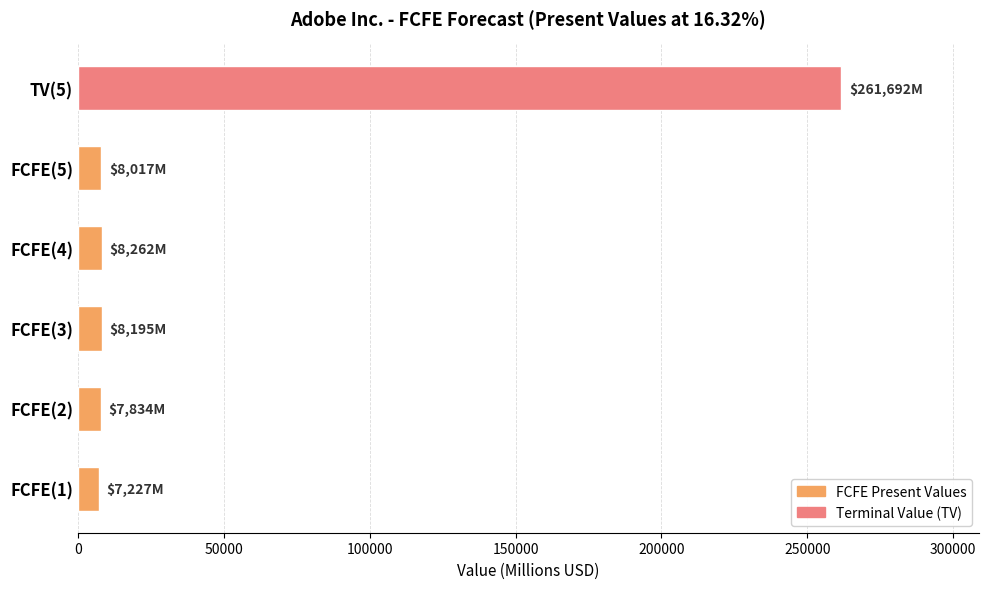

Does the chart contain any negative values?

No